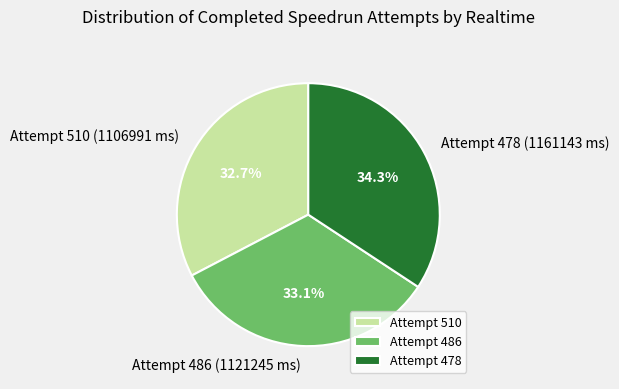

To the nearest percent, what is the difference between the largest and smallest slice percentages?

2%